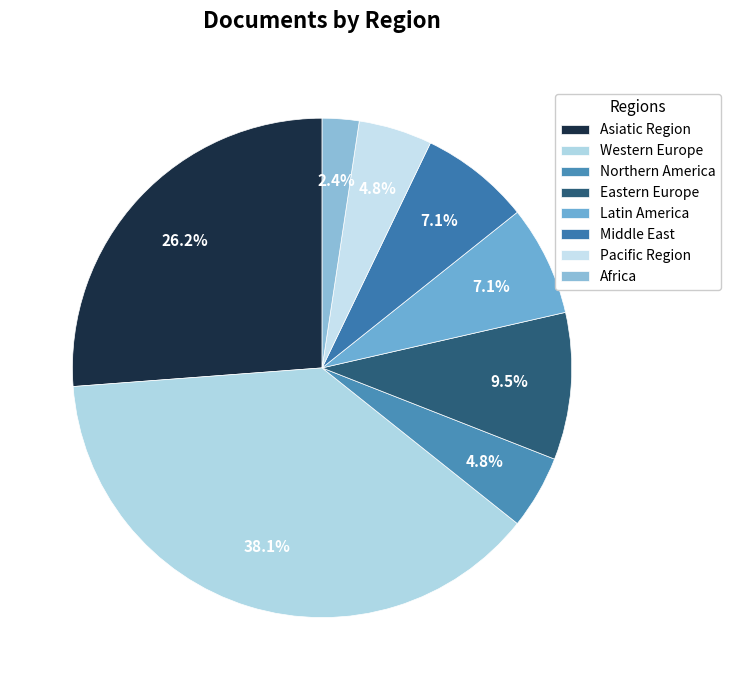

How many slices are in this pie chart?

8